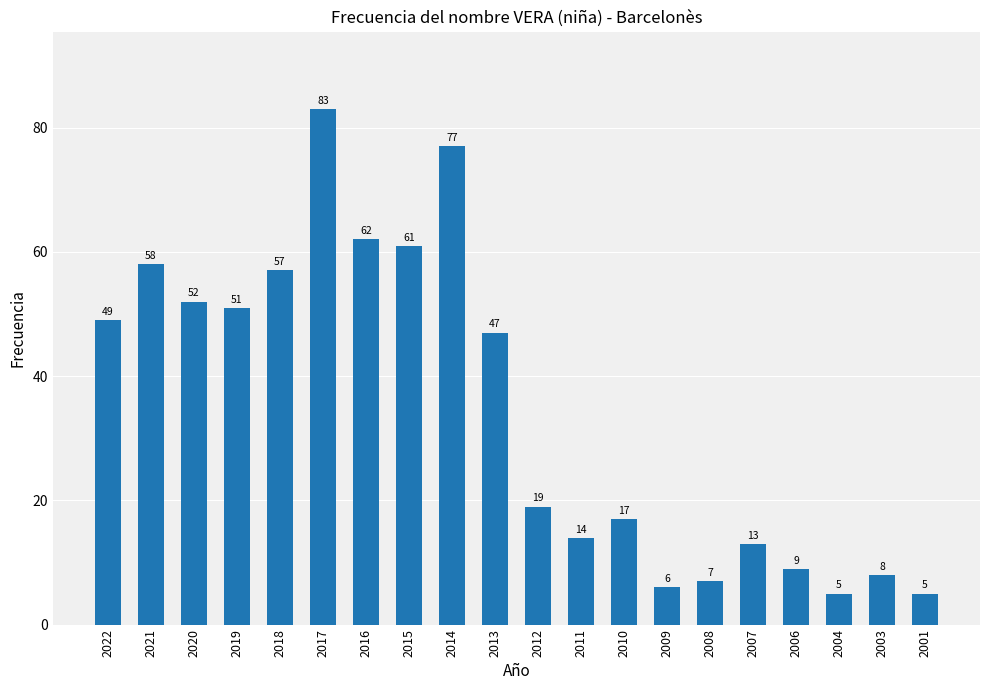

What is the average value?

35